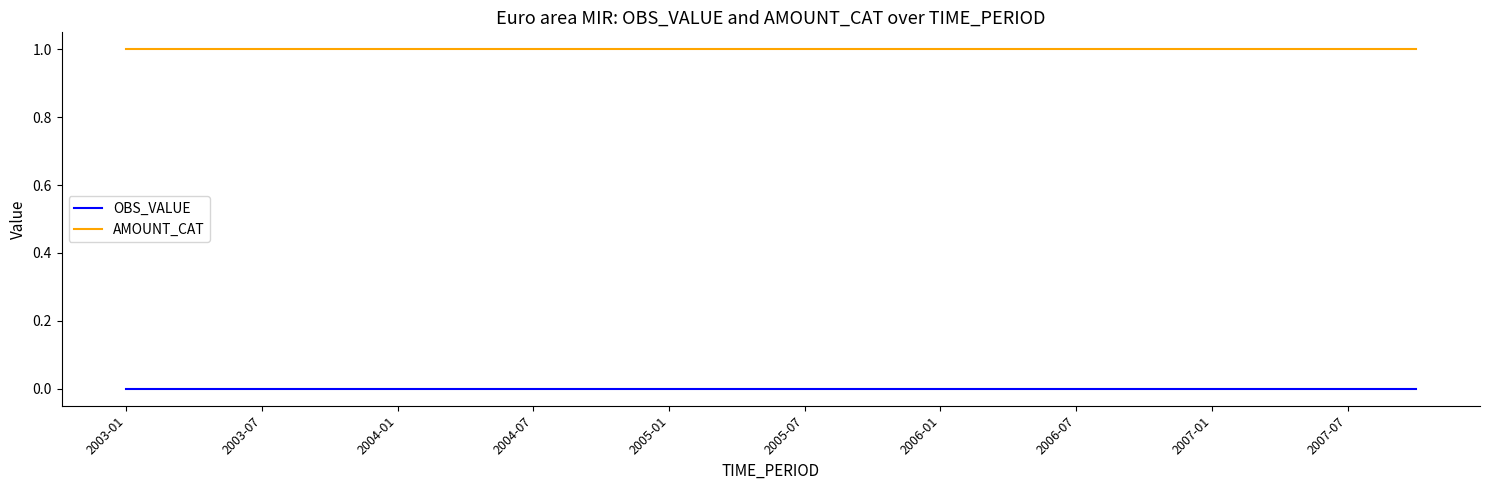

Rank the series by their average value, from highest to lowest.

AMOUNT_CAT, OBS_VALUE